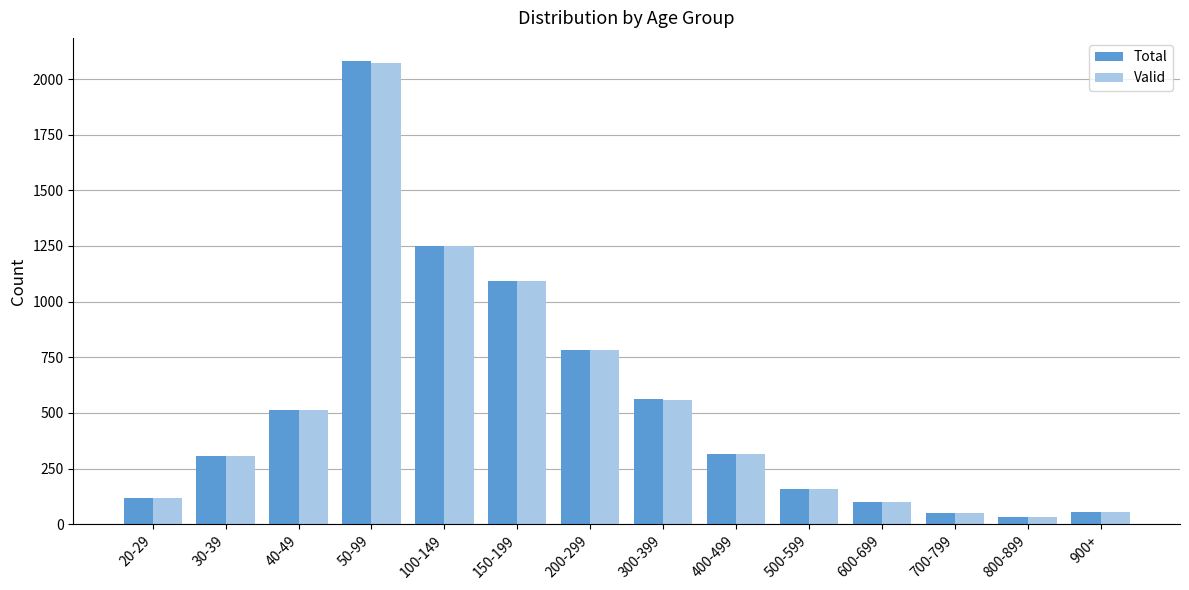

Between 50-99 and 700-799, which series saw the biggest shift?

Total